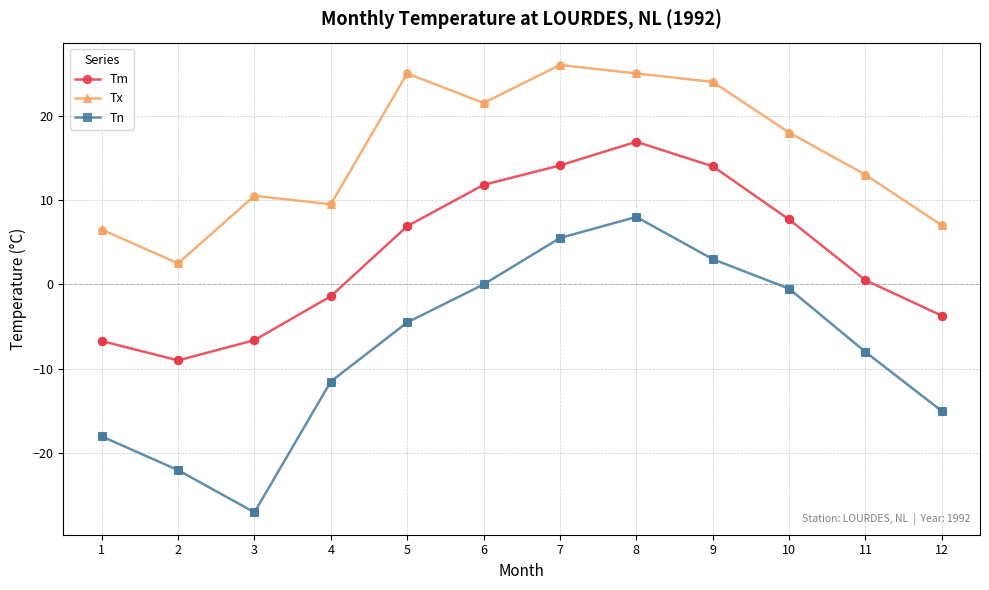

At which category is the sum across all series the highest?

8